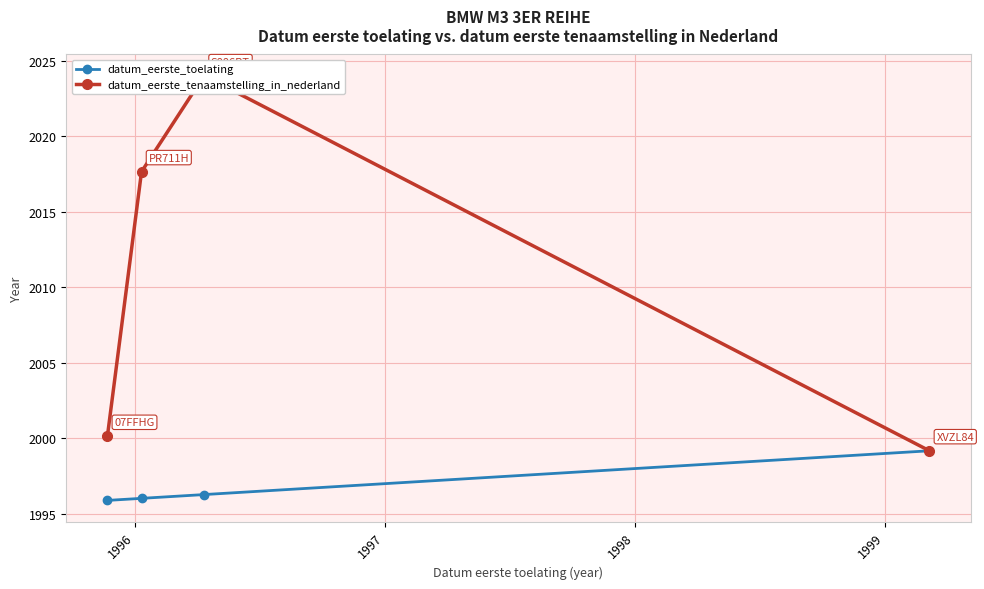

What is the value of the datum_eerste_toelating point at the 2nd from the left?

1996.0